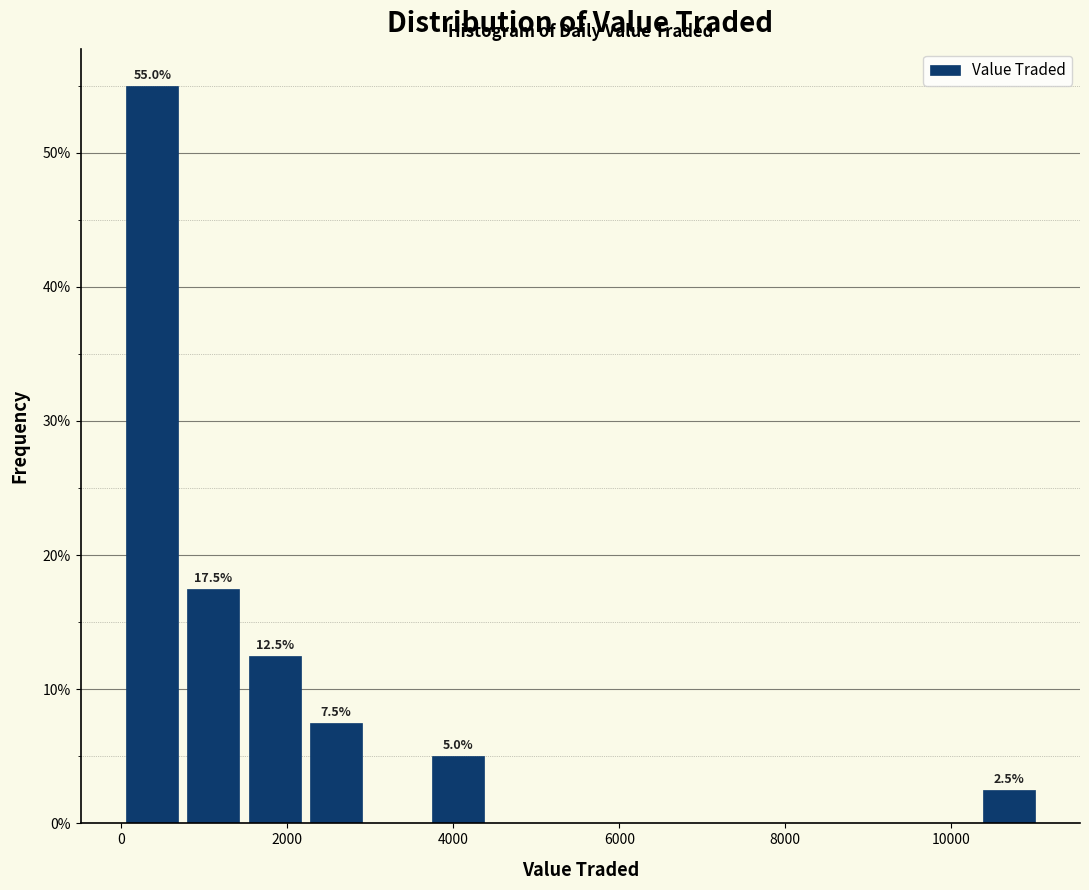

Read against the x-axis, roughly where is the centre of the tallest bar?

400